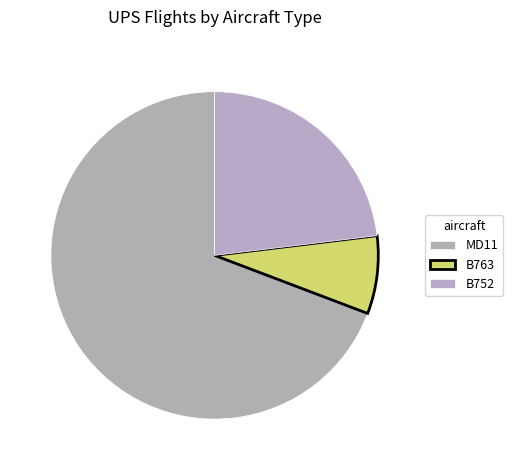

Count the number of slices in the pie.

3